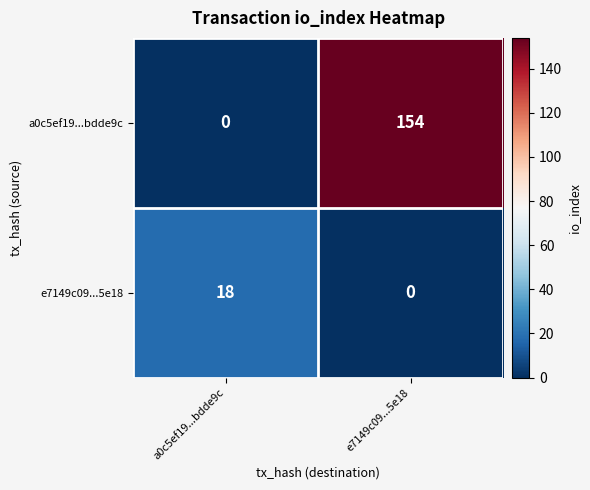

Which series has the widest spread of values?

a0c5ef19...bdde9c